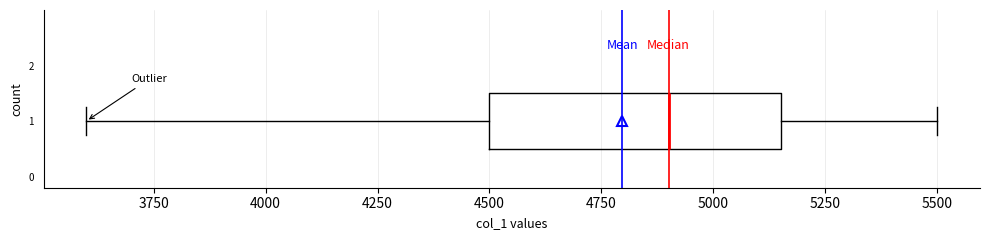

Transcribe this box plot: give where the median line is, the range the box spans, and where the two whiskers end, as read against the x-axis. The values are not printed on the chart, so give them approximately, as read against the axis.

median 4900, box 4500 to 5150, whiskers 3600 to 5500